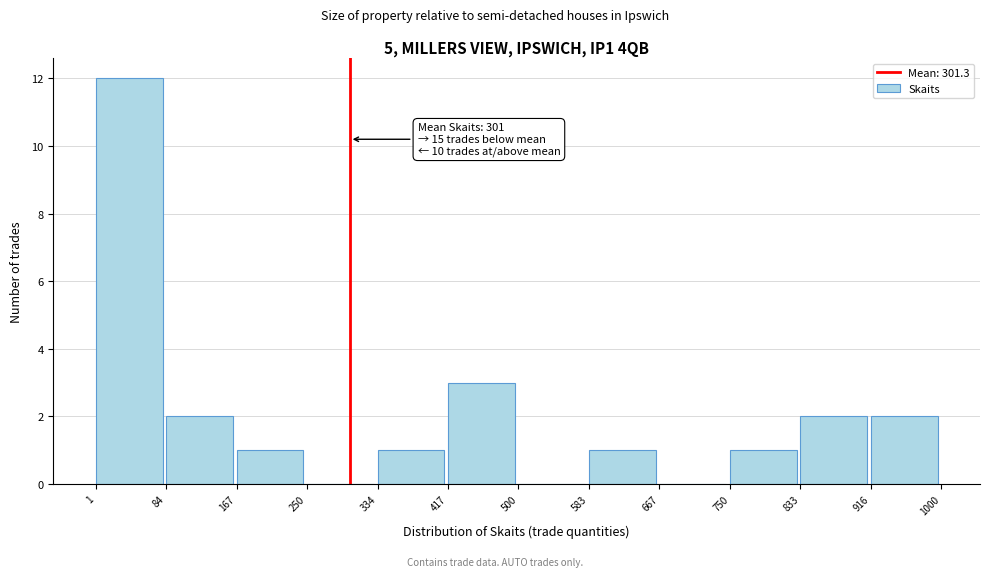

Over which range of the x-axis is the bar tallest?

1 to 84